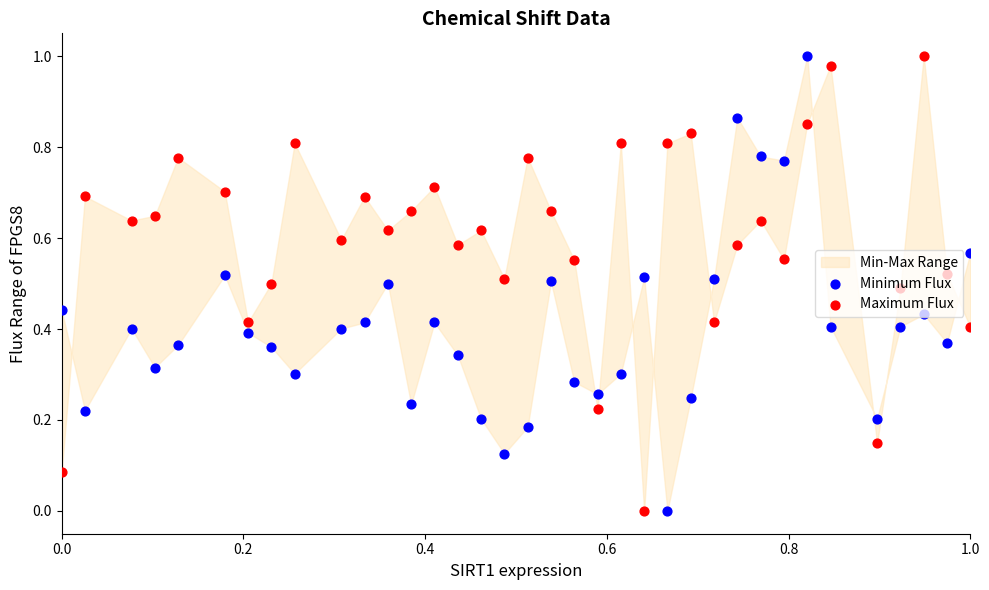

Which series reaches the minimum Y coordinate?

Minimum Flux